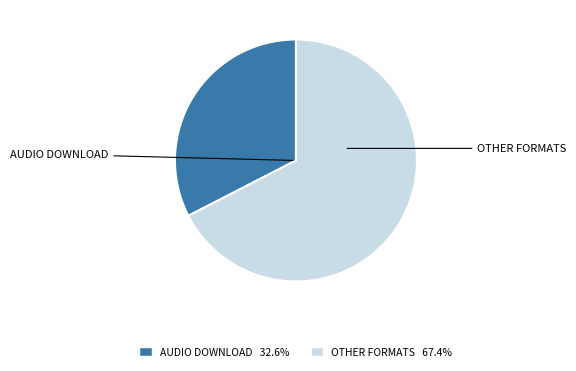

Is there a majority slice in this chart?

Yes